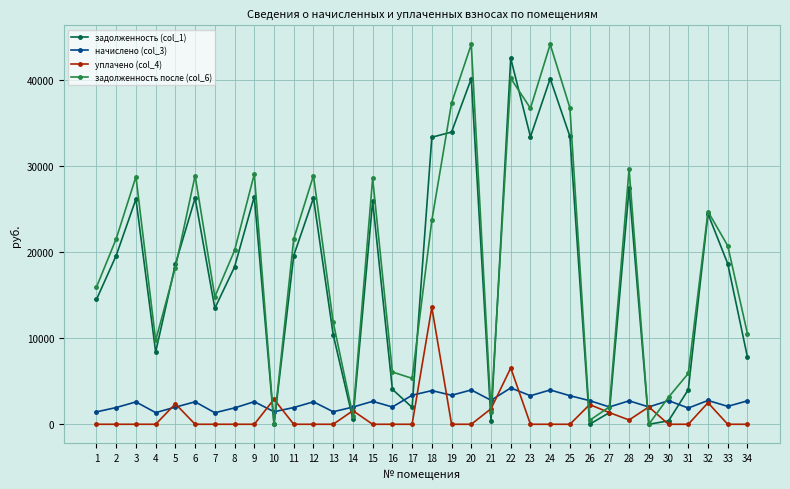

How many intersections are there between задолженность (col_1) and начислено (col_3)?

12